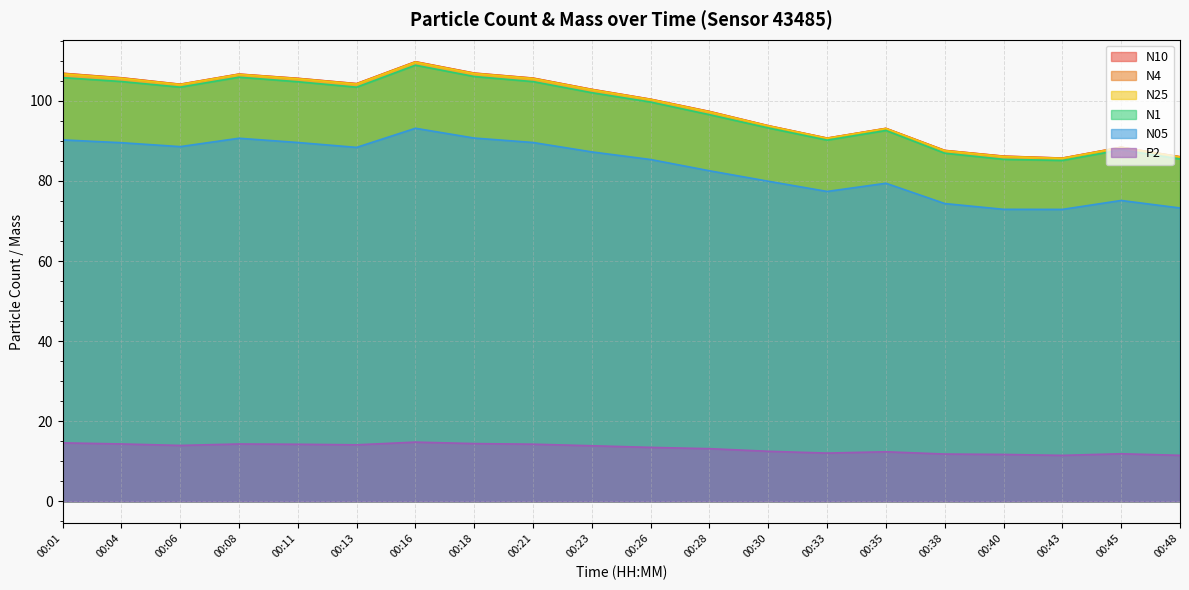

What is the difference between the maximum and second lowest values in the N25 series?

23.7